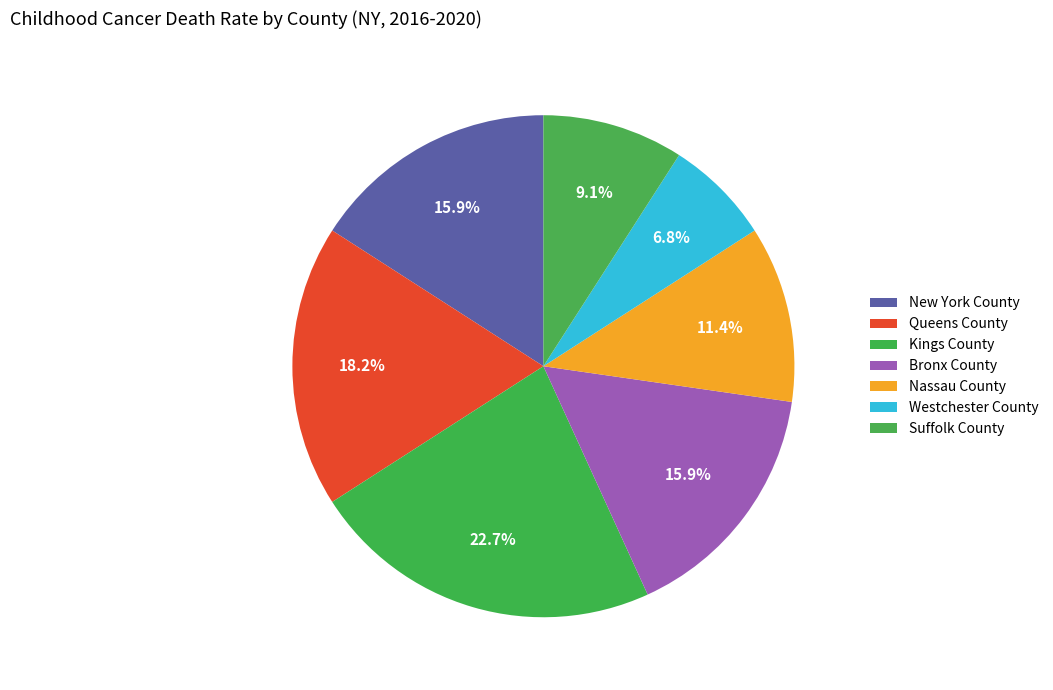

Does New York County account for over 50% of the chart?

No